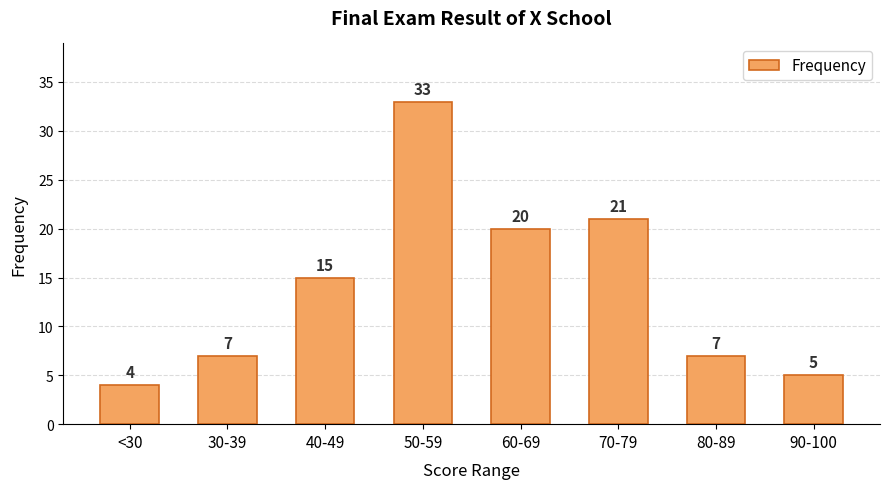

How many distinct data groups are displayed?

1